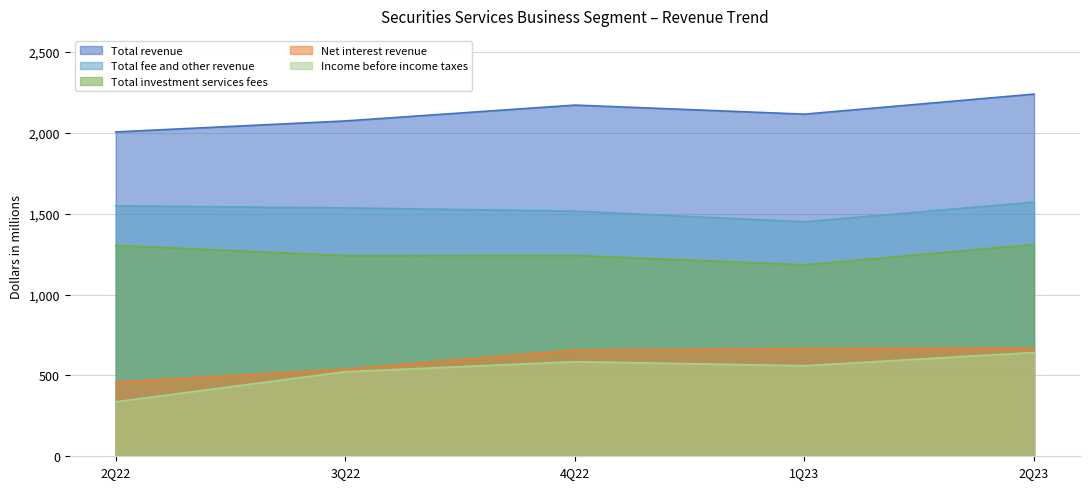

What is the difference between the maximum and second lowest values in the Total fee and other revenue series?

56